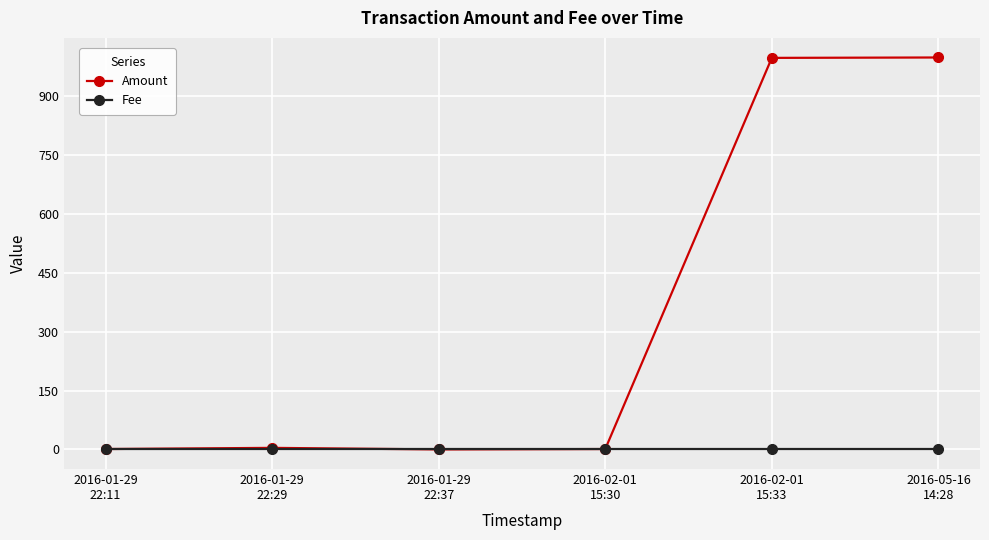

Which series has the largest total across all categories?

Amount